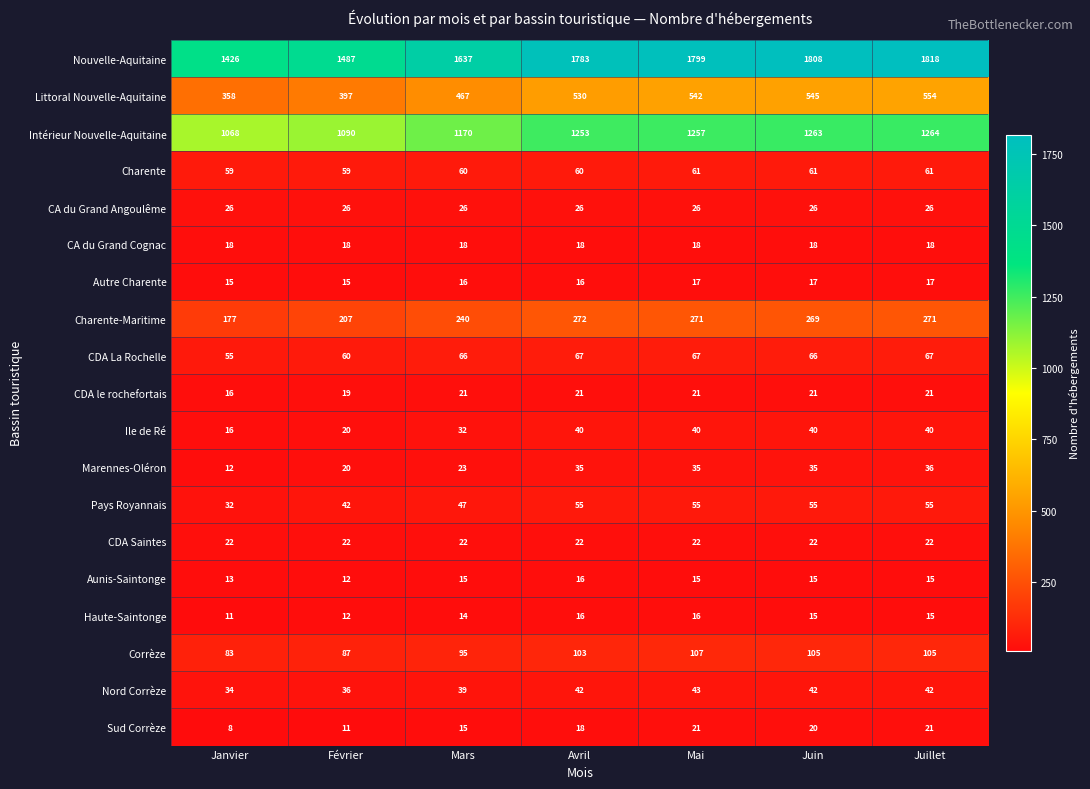

What is the approximate value of CA du Grand Cognac at Février?

18